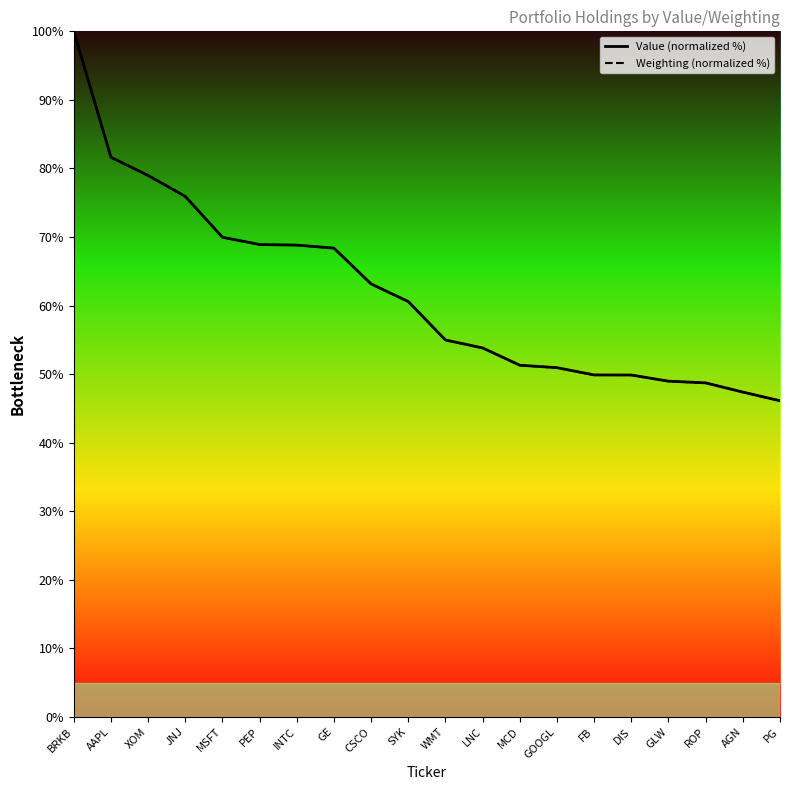

What is the average value of the Weighting (normalized %) series?

61.9